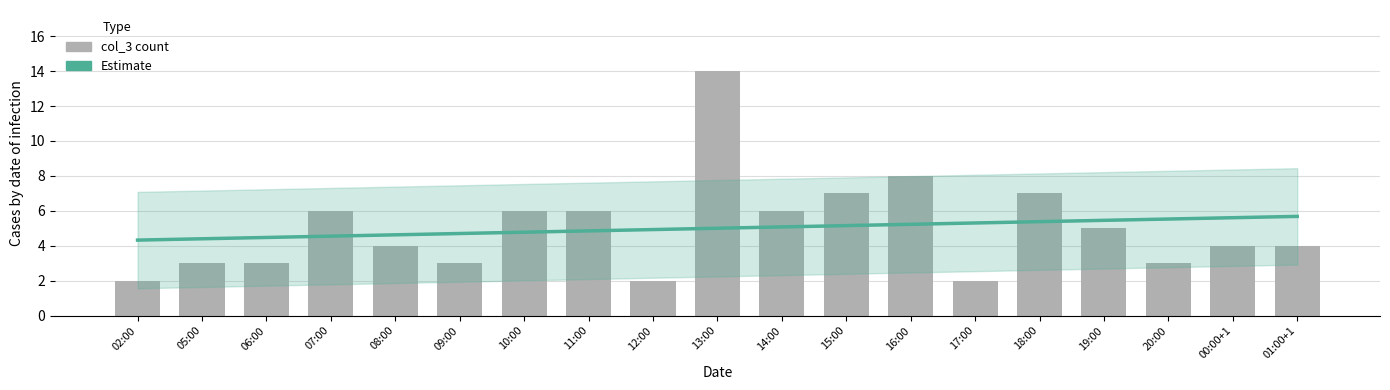

Which category has the lowest value in the Estimate series?

02:00